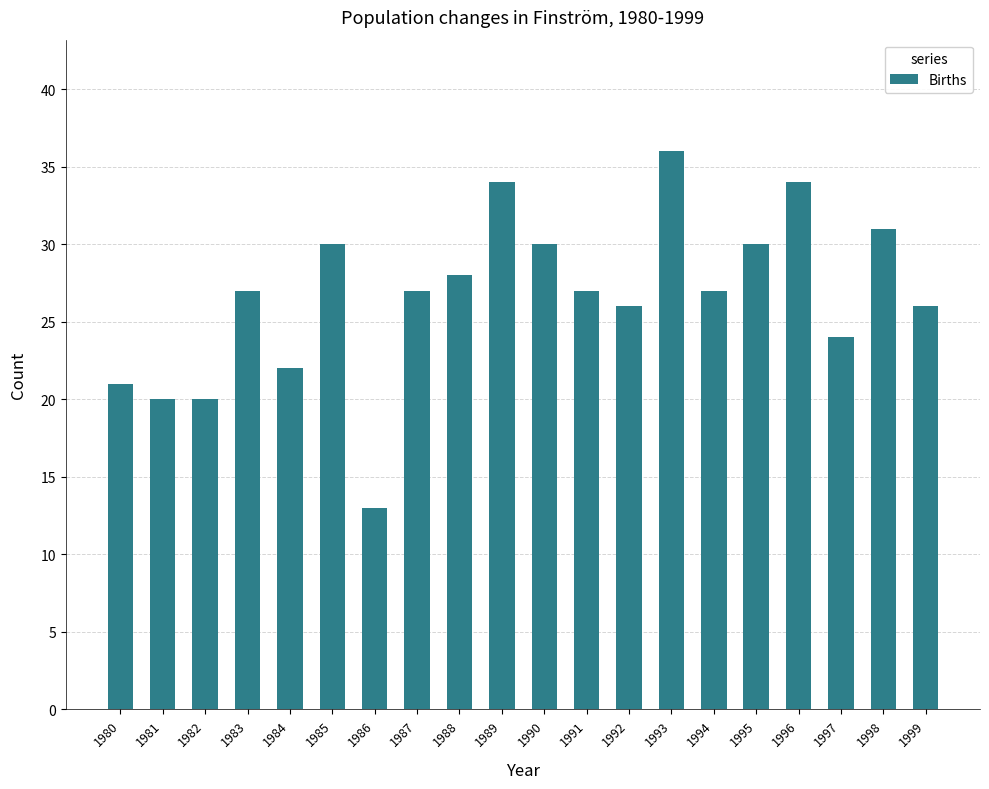

Count the number of categories in the chart.

20